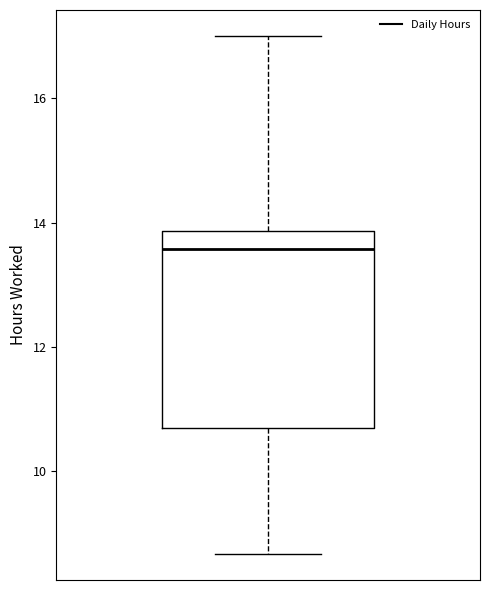

Transcribe this box plot: give where the median line is, the range the box spans, and where the two whiskers end, as read against the y-axis. The values are not printed on the chart, so give them approximately, as read against the axis.

median 13.6, box 10.6 to 13.8, whiskers 8.6 to 17.0